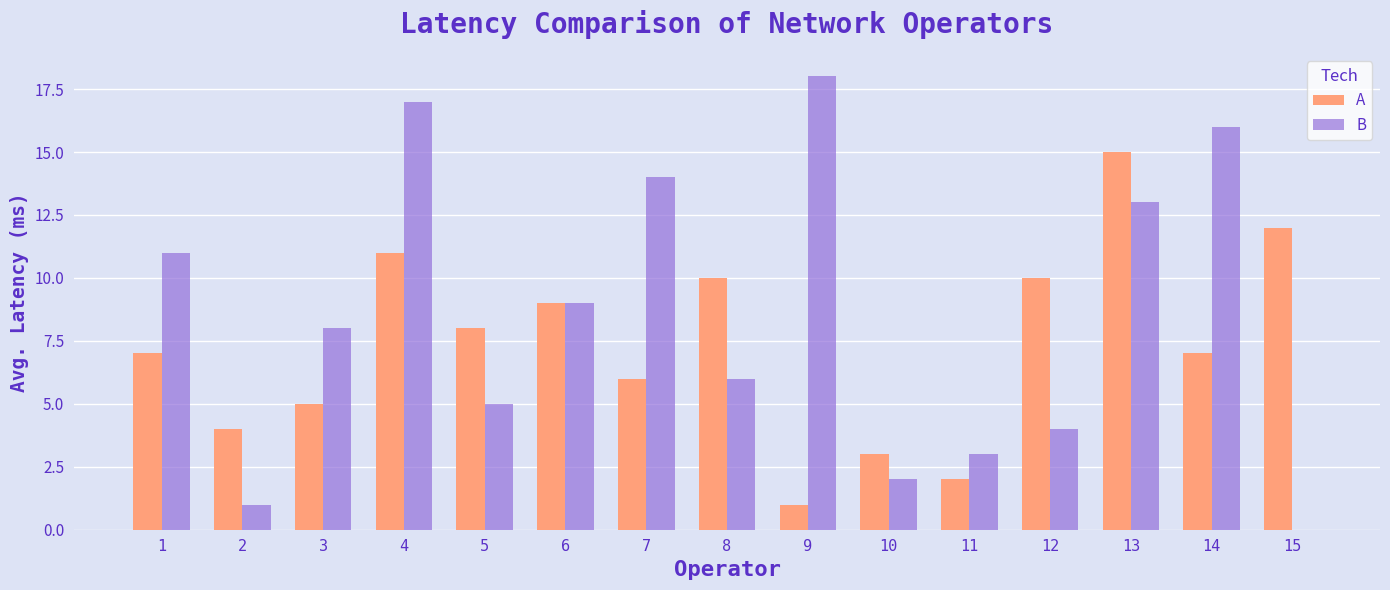

Which label corresponds to the largest value in the chart?

9